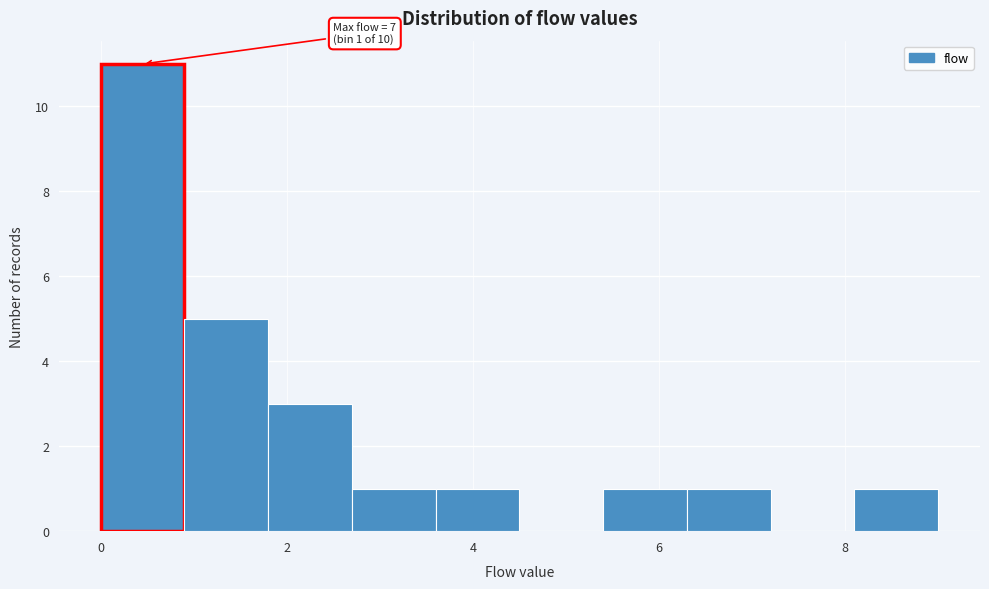

Which range on the x-axis has the tallest bar?

0.0 to 0.9